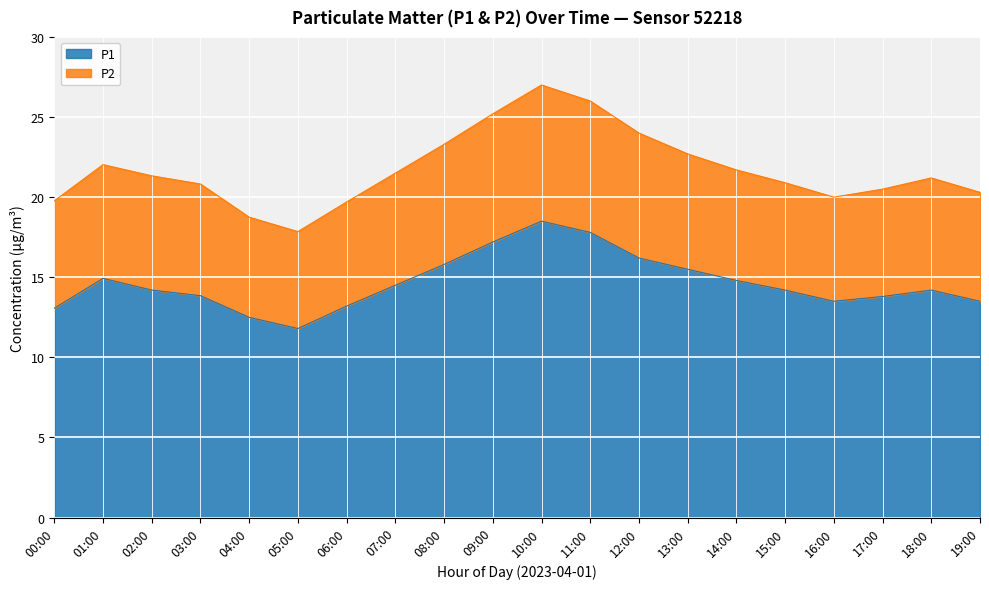

What is the label of the 10th point from the right?

10:00